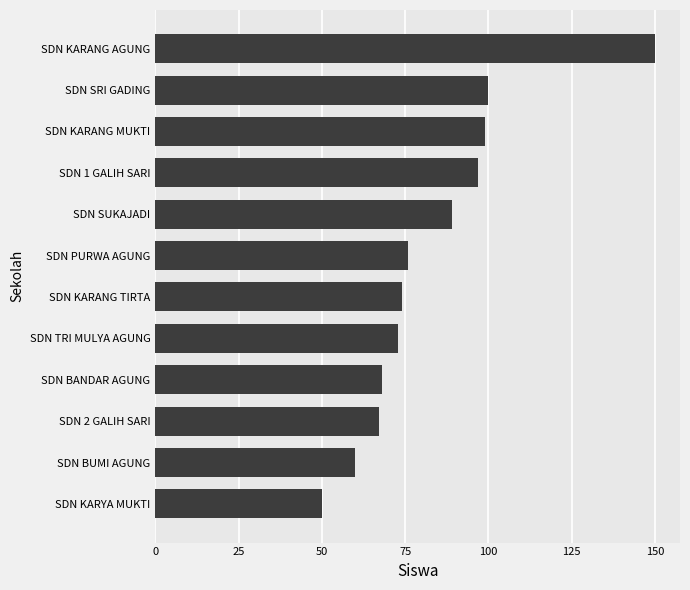

Read the value at SDN SRI GADING, to the nearest 5.

100